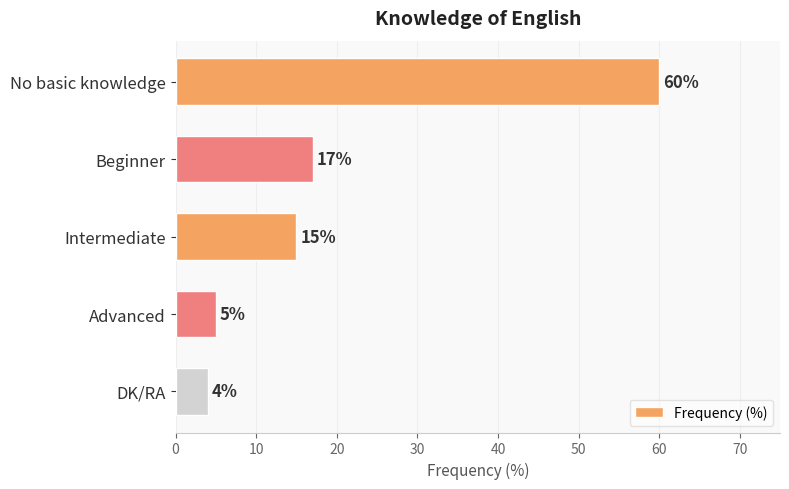

What is the average value?

20